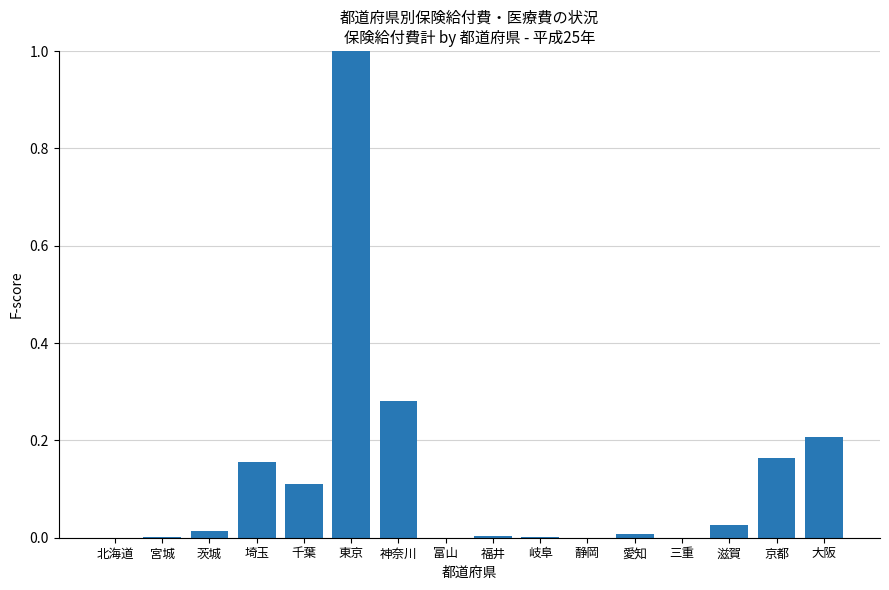

How many categories are shown in the chart?

16